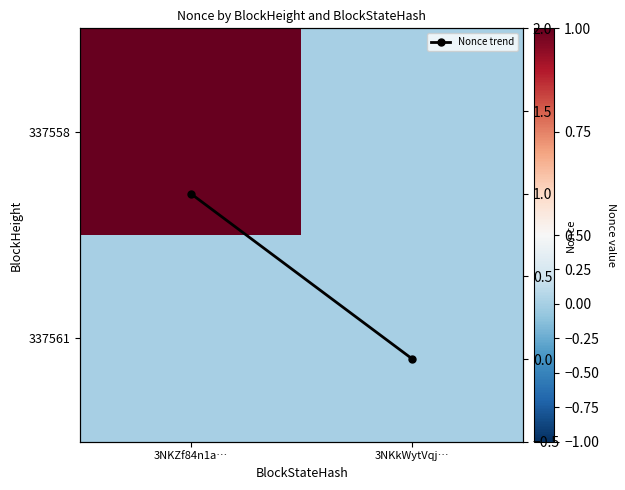

What is the difference between the Nonce trend values at 3NKkWytVqj… and 3NKZf84n1a…?

1